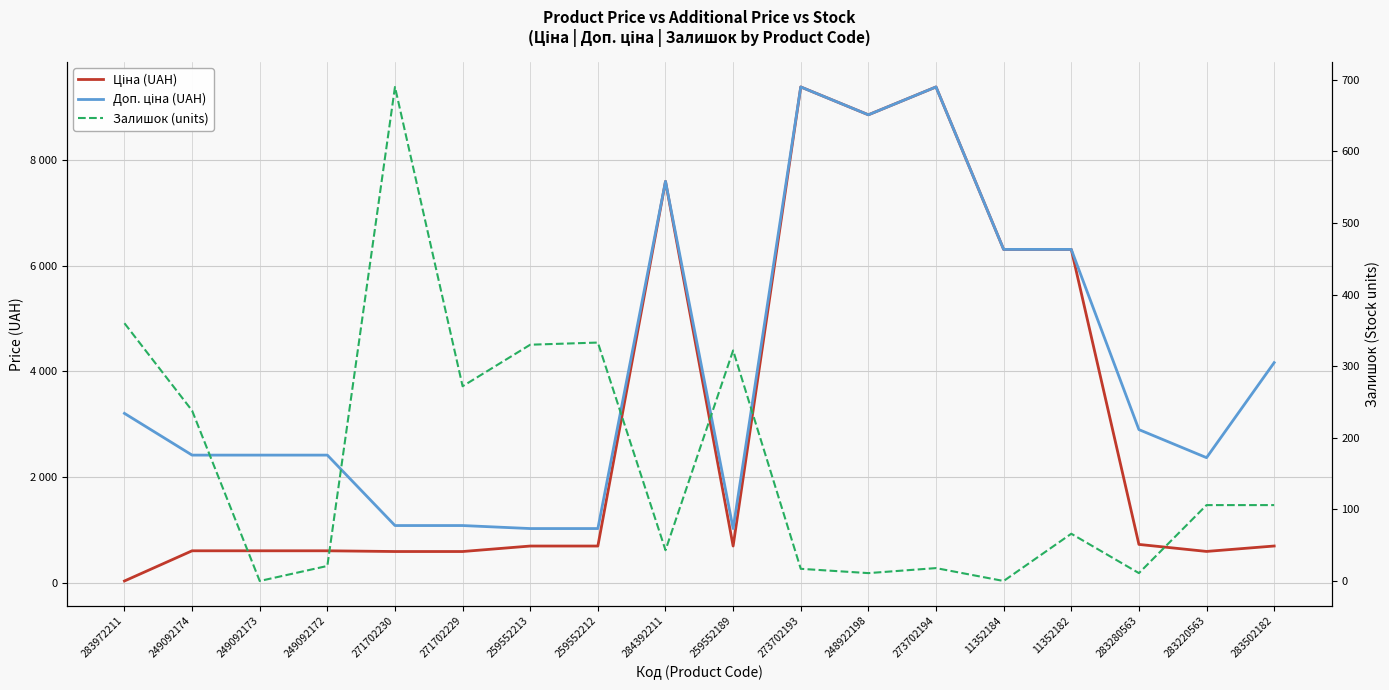

True or false: Залишок and Доп. ціна cross at least once.

False